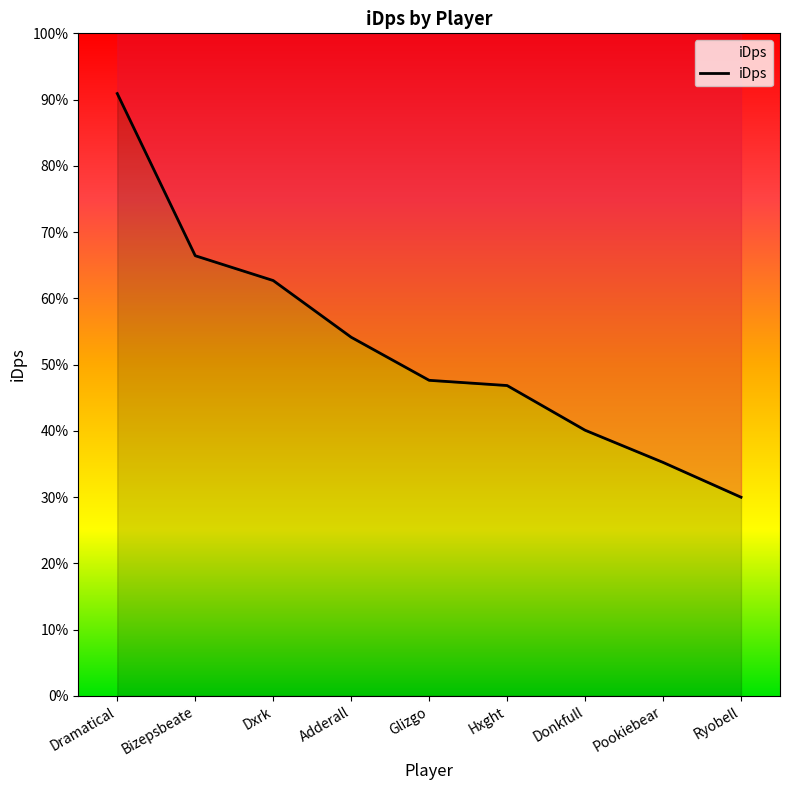

What is the label of the 8th point from the right?

Bizepsbeate